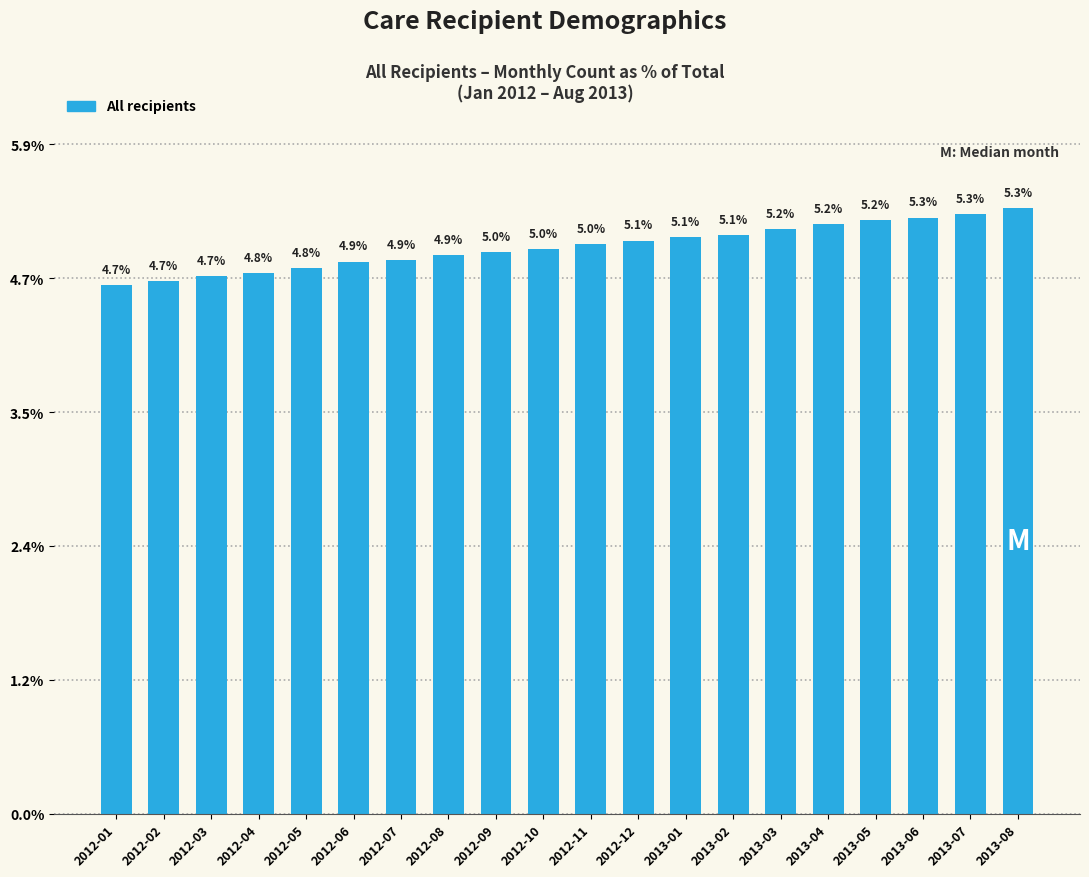

True or false: the data shows 2.2 at 2013-04.

False